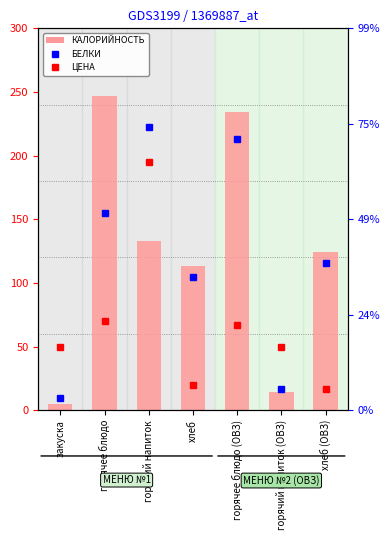

What is the sum of all КАЛОРИЙНОСТЬ values?

870.2